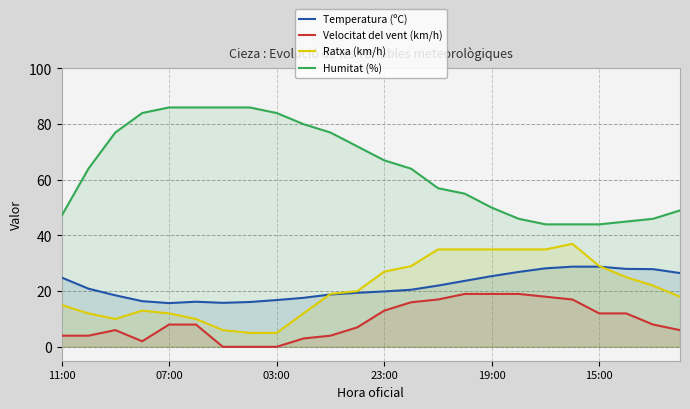

What is the greatest value displayed?

86.0